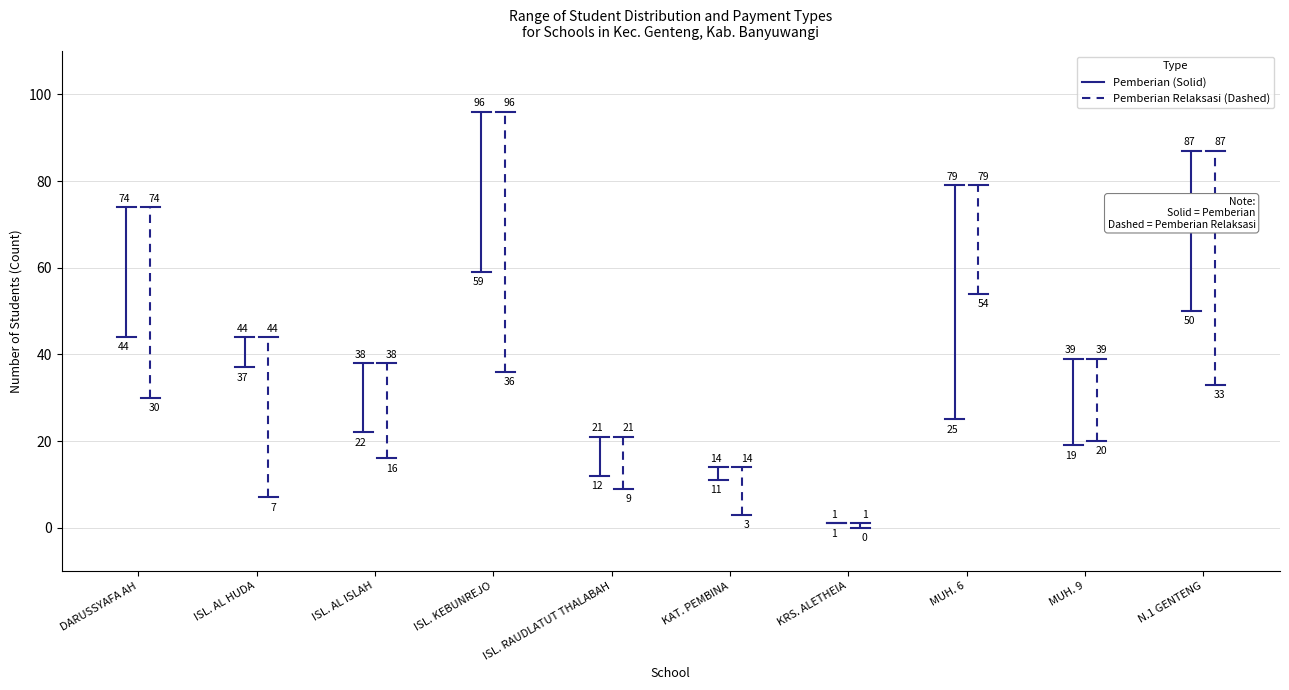

Rank the series by their maximum value, from lowest to highest.

Pemberian, Pemberian Relaksasi